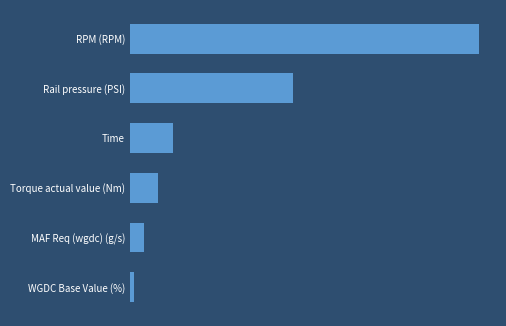

Rank the categories by value from lowest to highest.

WGDC Base Value (%), MAF Req (wgdc) (g/s), Torque actual value (Nm), Time, Rail pressure (PSI), RPM (RPM)